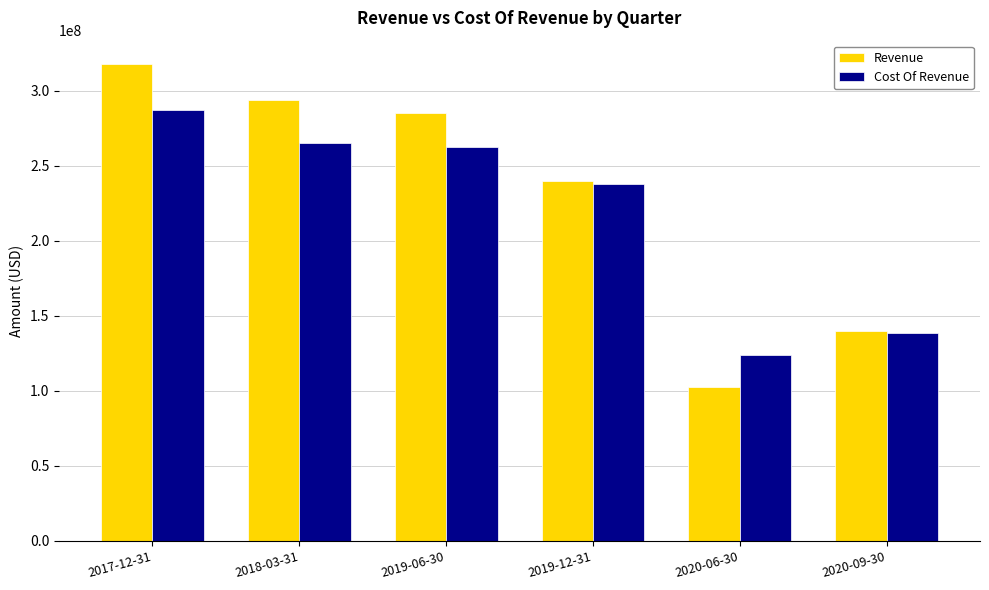

The Revenue series shows 240000000 at 2019-12-31. True or false?

True